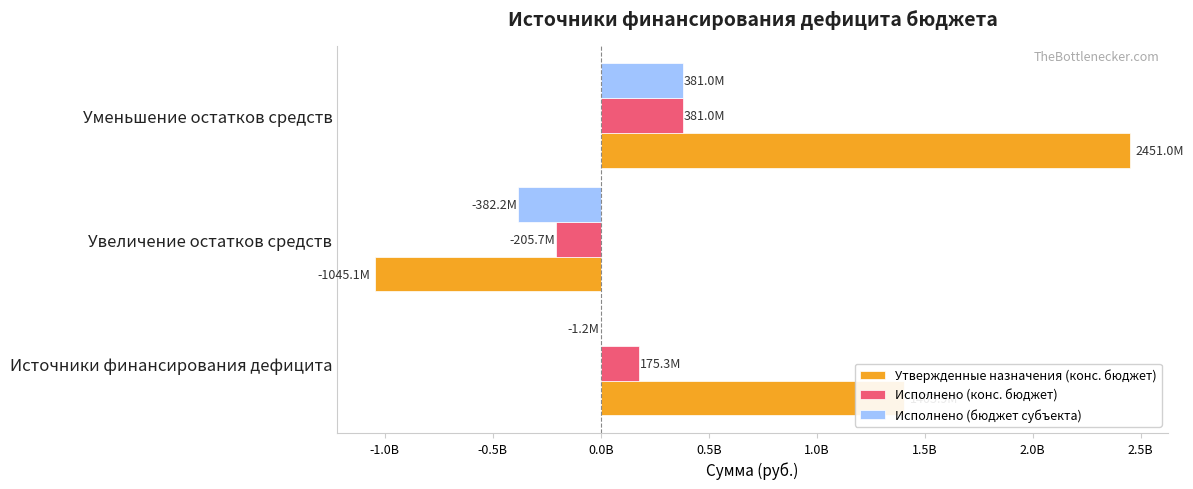

What are all the series names shown in the legend?

Утвержденные назначения (конс. бюджет), Исполнено (конс. бюджет), Исполнено (бюджет субъекта)